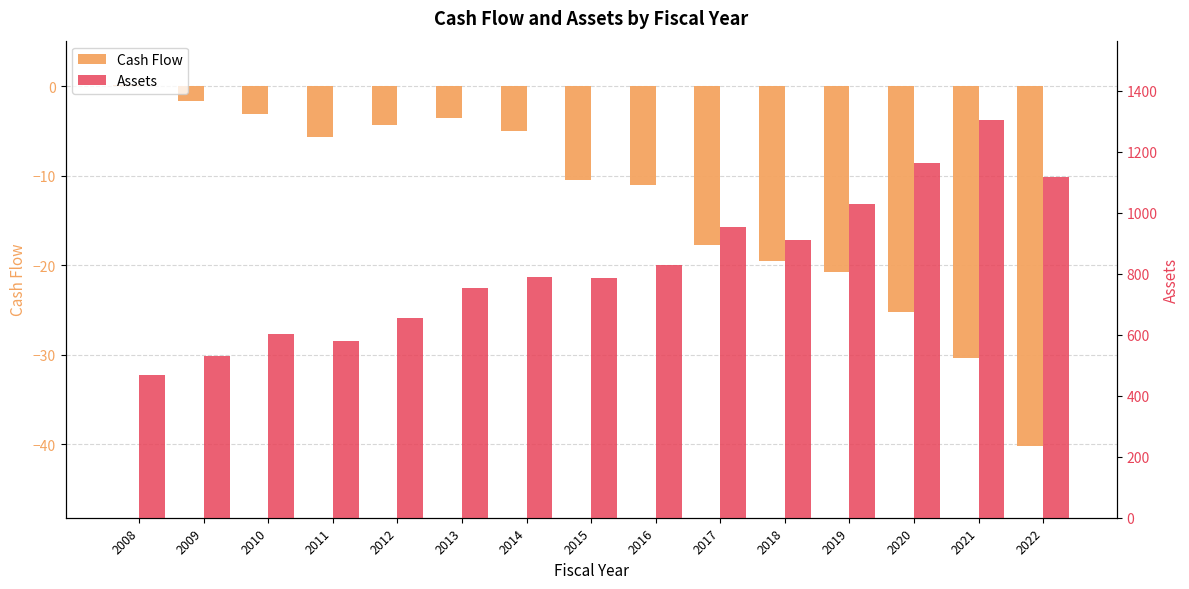

Reading left to right, transcribe all the data shown in this chart.

Cash Flow: 0.2	-1.6	-3.1	-5.7	-4.3	-3.5	-5.0	-10.5	-11.1	-17.7	-19.6	-20.8	-25.2	-30.4	-40.2
Assets: 469.0	531.2	601.8	581.1	654.9	752.6	789.4	785.2	829.6	953.8	909.1	1029.9	1162.0	1303.5	1115.8